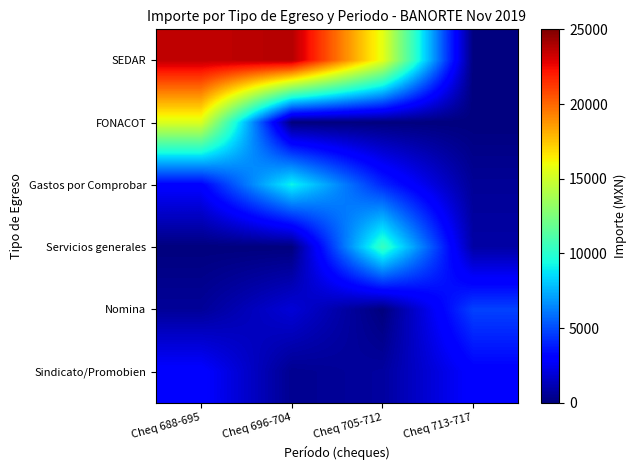

At Cheq 705-712, list the series in order from largest to smallest.

SEDAR, Servicios generales, Gastos por Comprobar, Sindicato/Promobien, FONACOT, Nomina